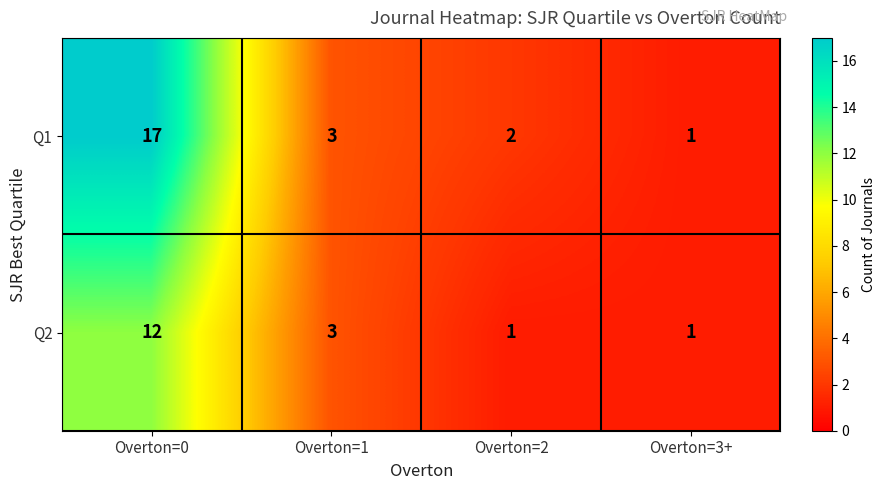

The value of Q2 at Overton=0 is 12. True or false?

True